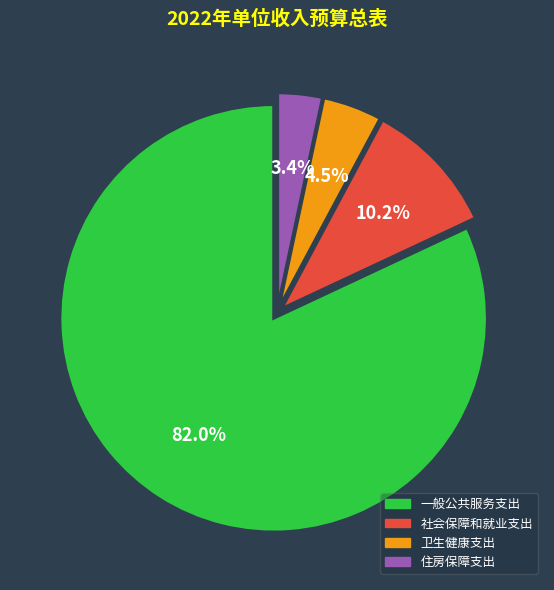

Rank the categories by value from highest to lowest.

一般公共服务支出, 社会保障和就业支出, 卫生健康支出, 住房保障支出